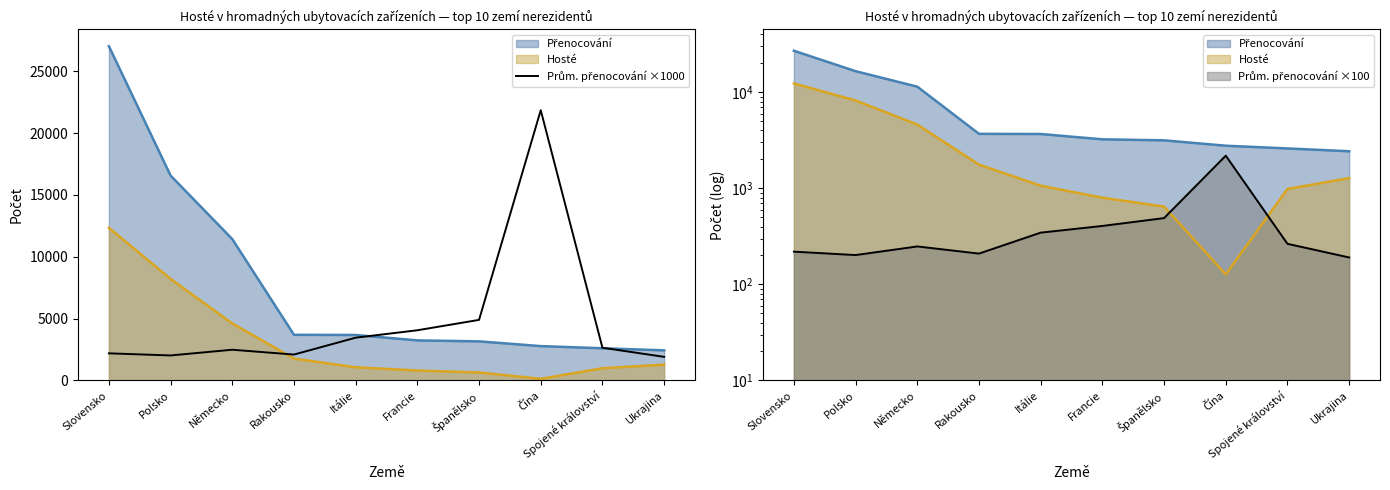

How many points are higher than both their immediate neighbors (excluding endpoints)?

2